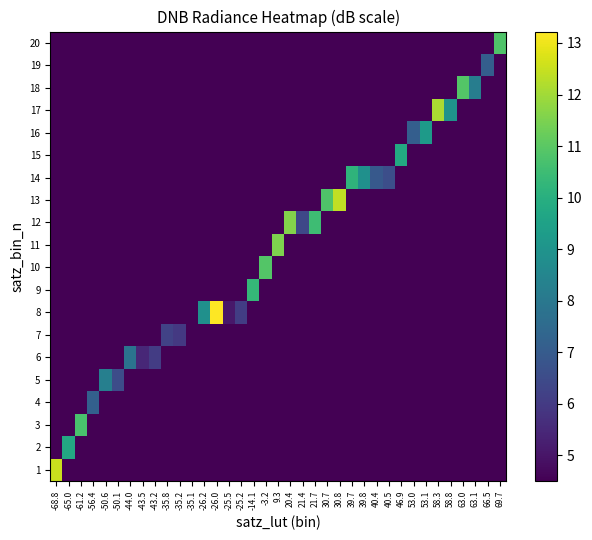

At which category is the sum across all series the highest?

-26.0